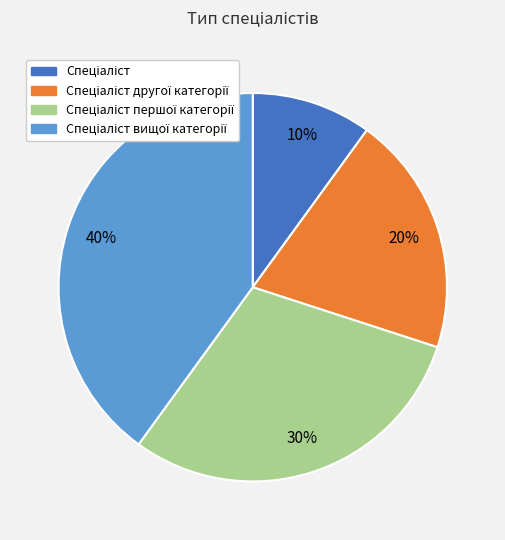

Is there any slice that represents more than half of the pie?

No